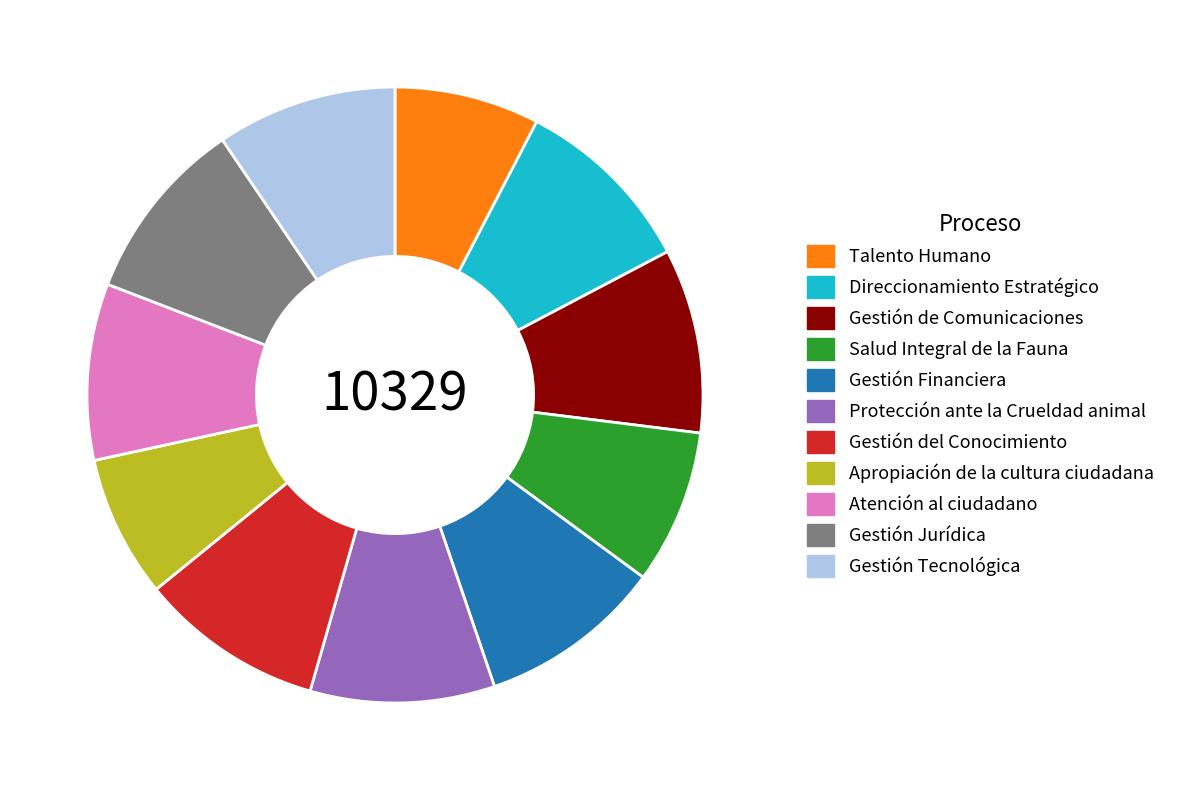

How many slices are in this pie chart?

11